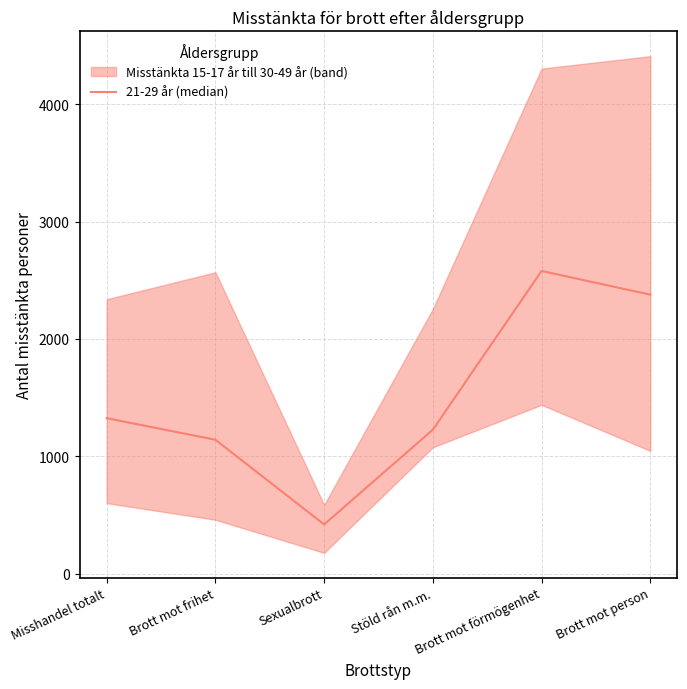

True or false: the data has more than 2 interior local peaks.

False